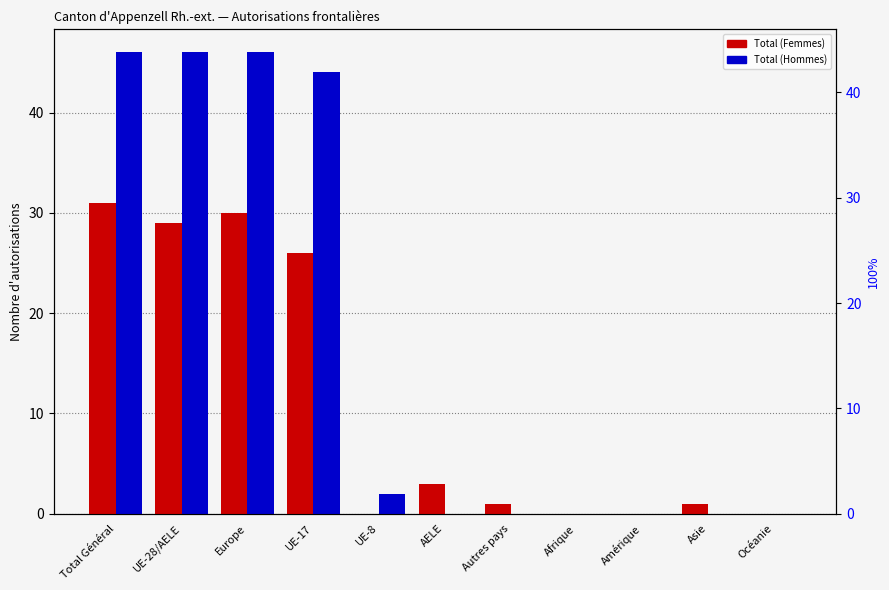

Rank the series by their average value, from highest to lowest.

Total (Hommes), Total (Femmes)